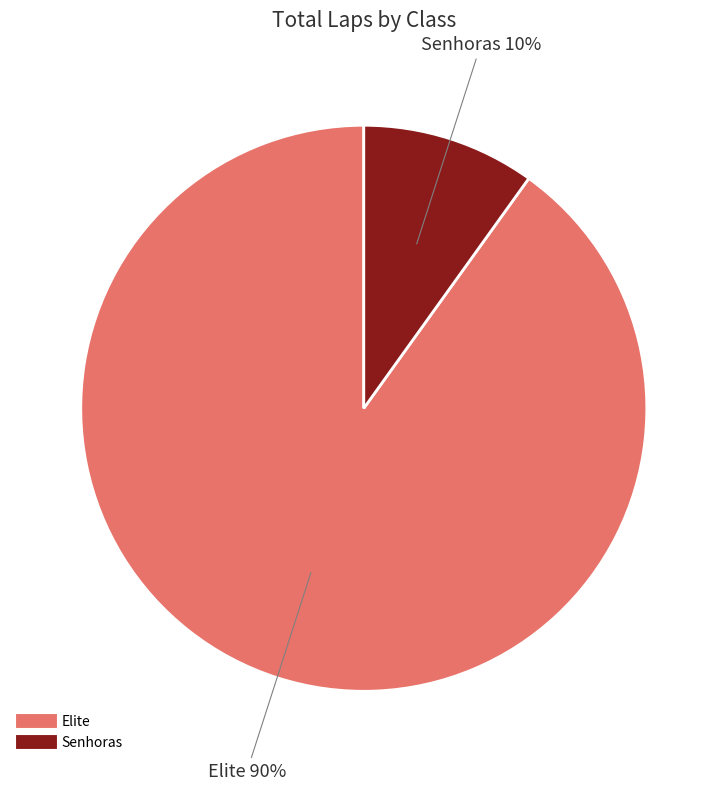

Count the number of slices in the pie.

2